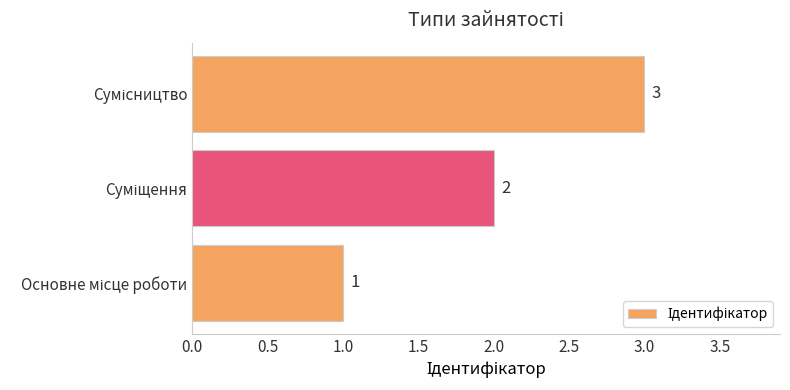

How many values are between 1 and 3?

3